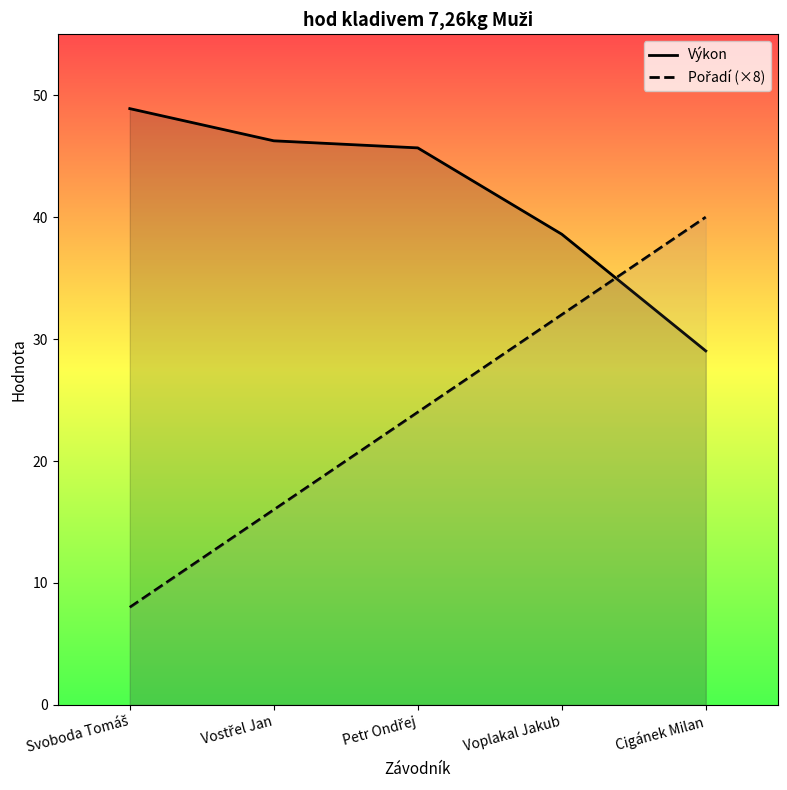

The Pořadí (×8) series shows 45.4 at Voplakal Jakub. True or false?

False